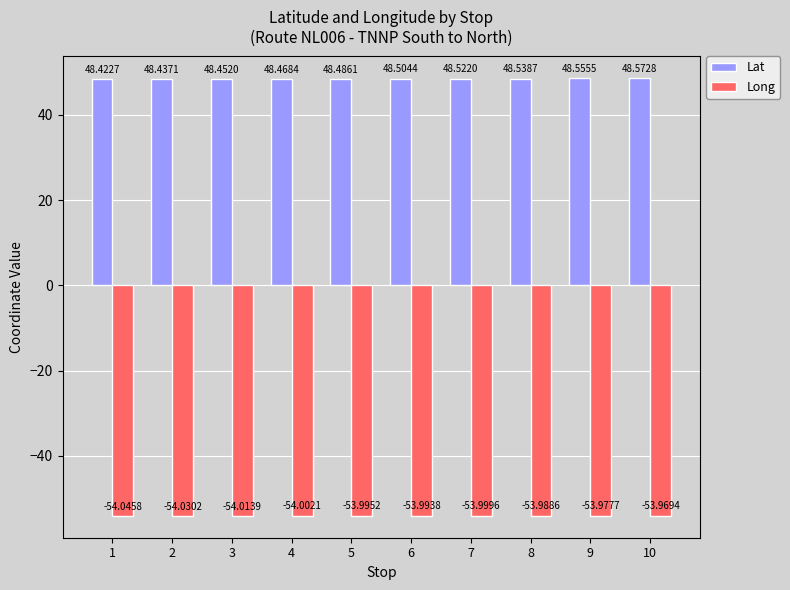

What is the sum of all Long values?

-540.0